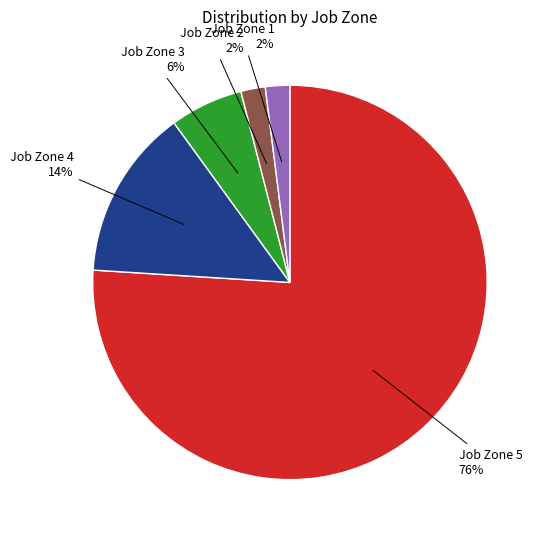

Does any single category account for the majority?

Yes